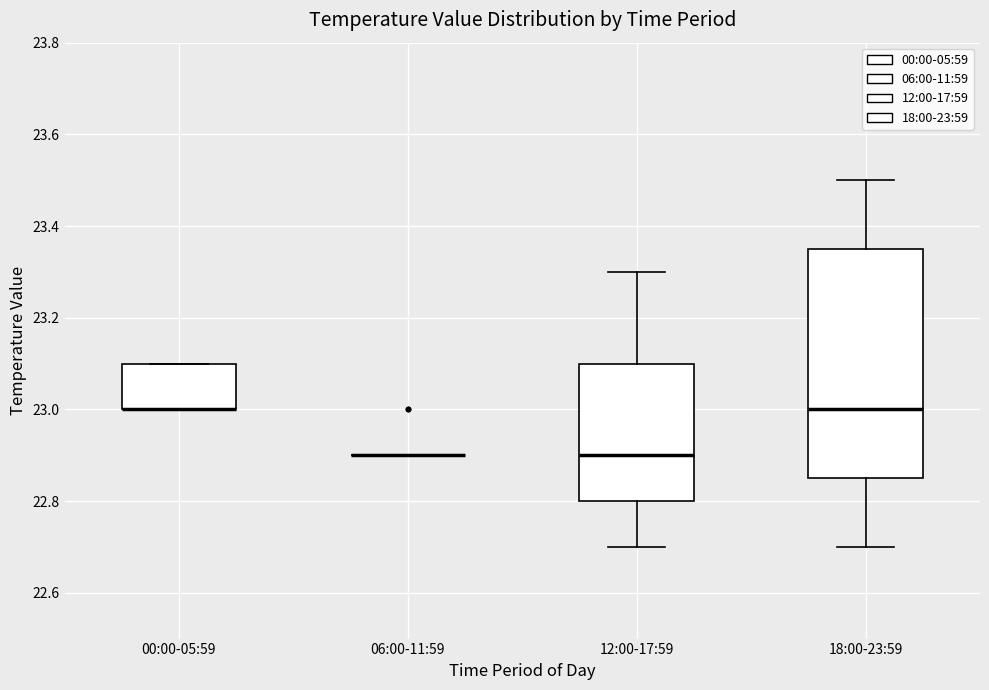

Reading left to right, transcribe this box plot: for each box, give where its median line is, the range the box spans, and where its two whiskers end, as read against the y-axis. The values are not printed on the chart, so give them approximately, as read against the axis.

00:00-05:59: median 23.00 (drawn on the box's lower edge), box 23.00 to 23.10, whiskers 23.00 to 23.10
06:00-11:59: box collapsed to a line at 22.90, whiskers 22.90 to 22.90
12:00-17:59: median 22.90, box 22.80 to 23.10, whiskers 22.70 to 23.30
18:00-23:59: median 23.00, box 22.86 to 23.36, whiskers 22.70 to 23.50